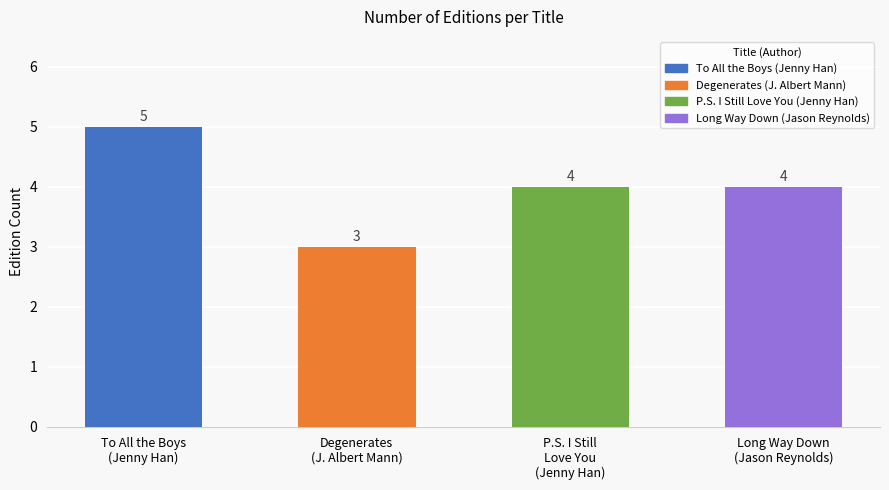

Which has a higher value, Long Way Down
(Jason Reynolds) or Degenerates
(J. Albert Mann)?

Long Way Down
(Jason Reynolds)